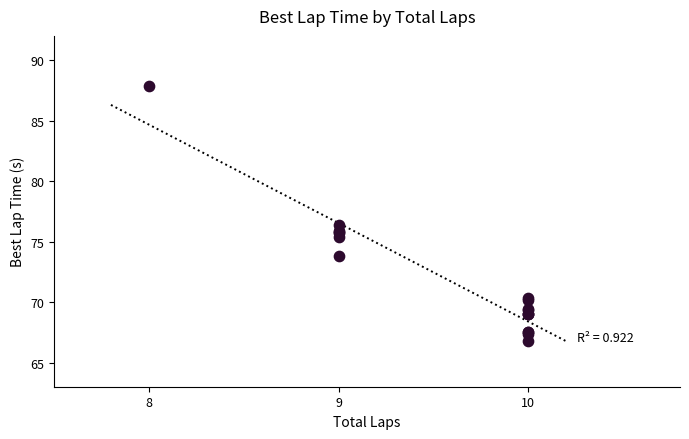

What Y value in the scatter plot is closest to 77?

76.4